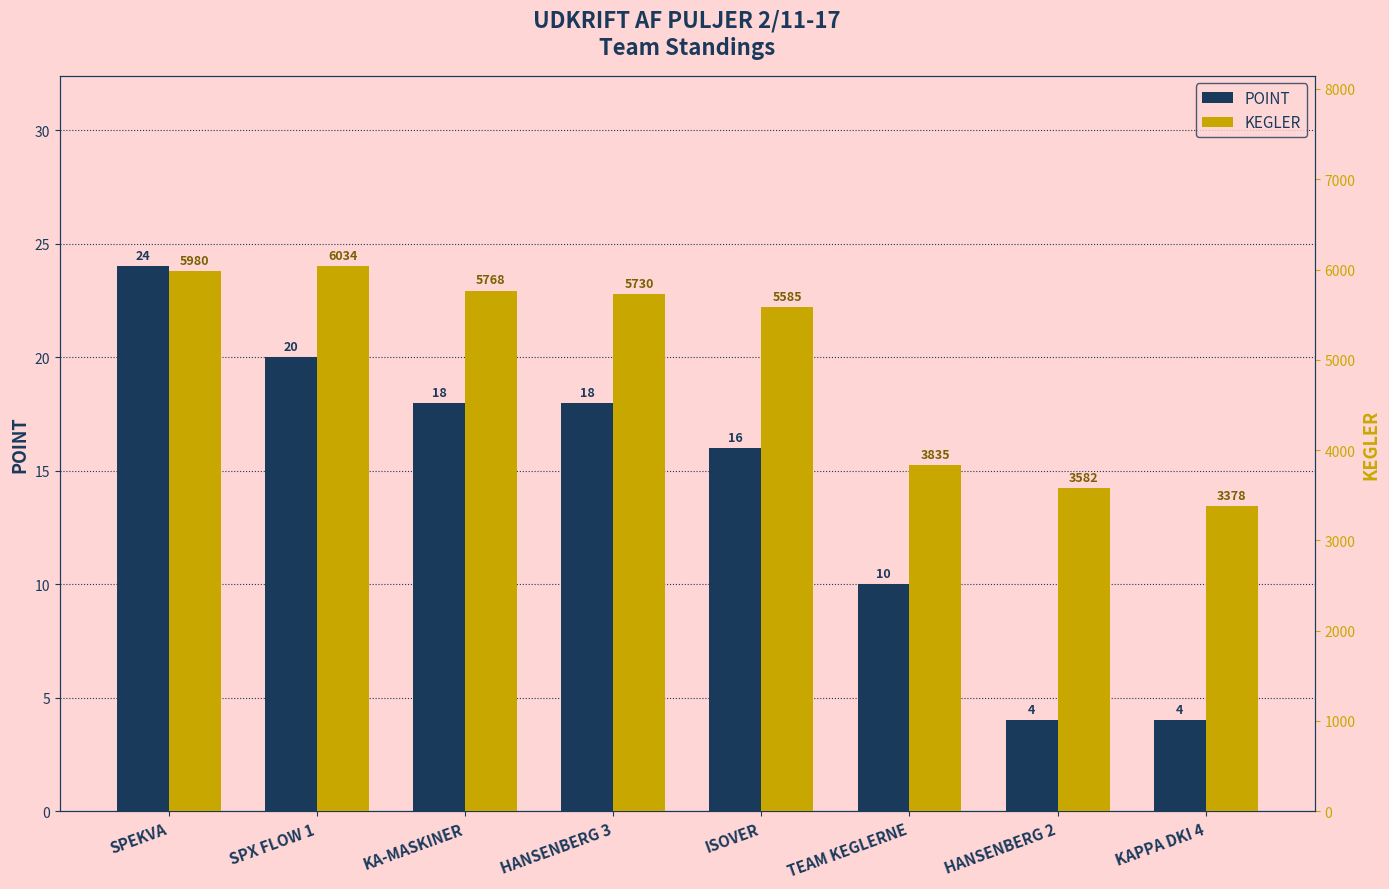

At how many categories does at least one series exceed 1737?

8